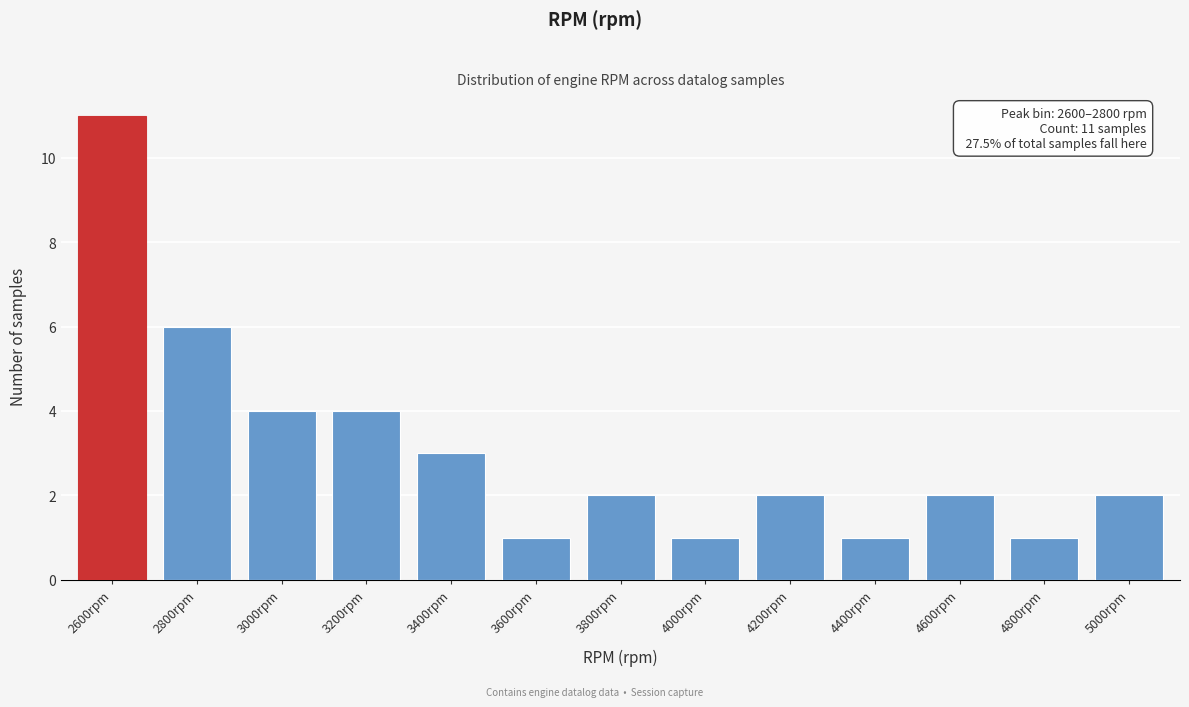

Reading left to right, what are all the values shown in this chart?

11	6	4	4	3	1	2	1	2	1	2	1	2